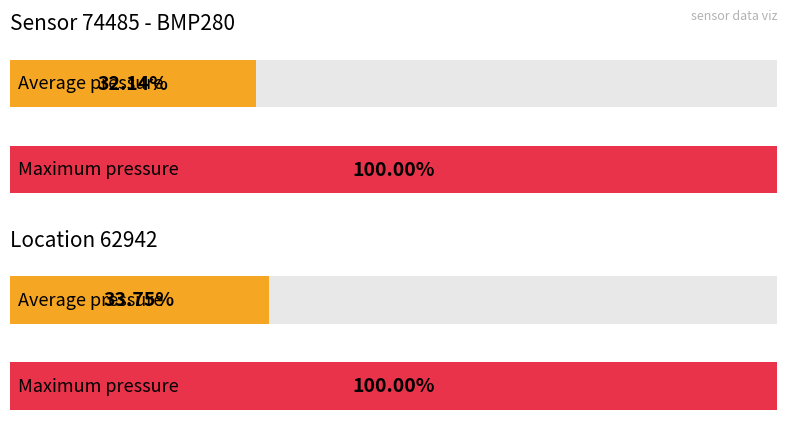

Is the value of Maximum pressure at 00:13 greater than the value of Average pressure at 00:16?

Yes